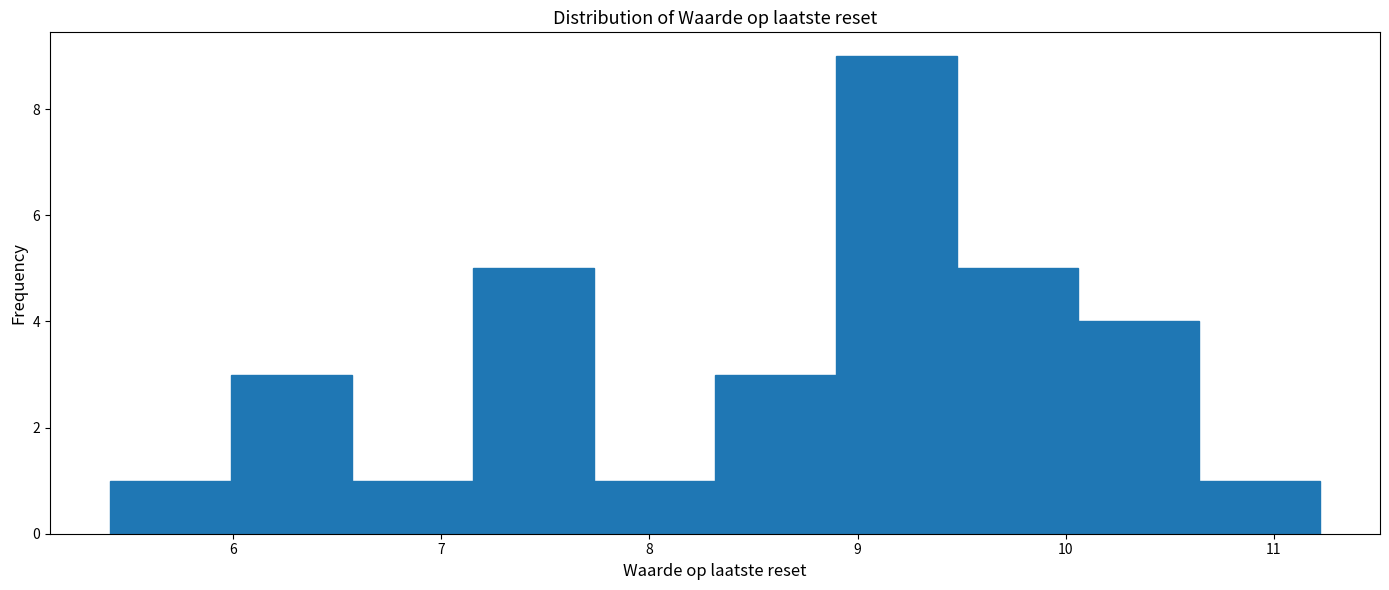

How tall is the bar that spans 7.2 to 7.7 on the x-axis? Neither the bar edges nor the heights are printed on the chart, so give them approximately, as read against the axes.

5